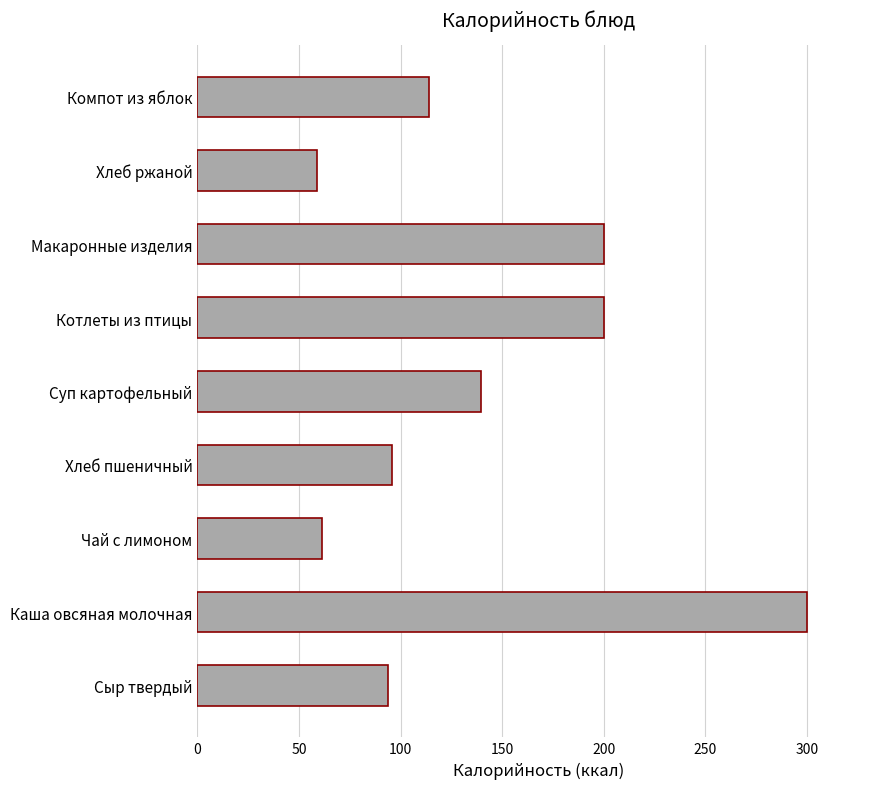

True or false: the data shows 93.7 at Сыр твердый.

True